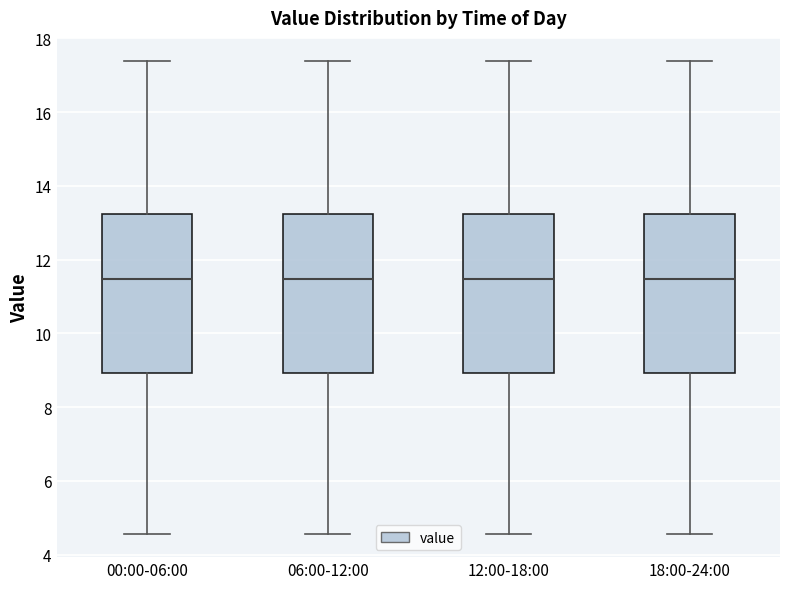

Reading left to right, read every box against the y-axis: the position of its median line, the range the box covers, and the ends of its whiskers. The values are not printed on the chart, so give them approximately, as read against the axis.

00:00-06:00: median 11.4, box 9.0 to 13.2, whiskers 4.6 to 17.4
06:00-12:00: median 11.4, box 9.0 to 13.2, whiskers 4.6 to 17.4
12:00-18:00: median 11.4, box 9.0 to 13.2, whiskers 4.6 to 17.4
18:00-24:00: median 11.4, box 9.0 to 13.2, whiskers 4.6 to 17.4